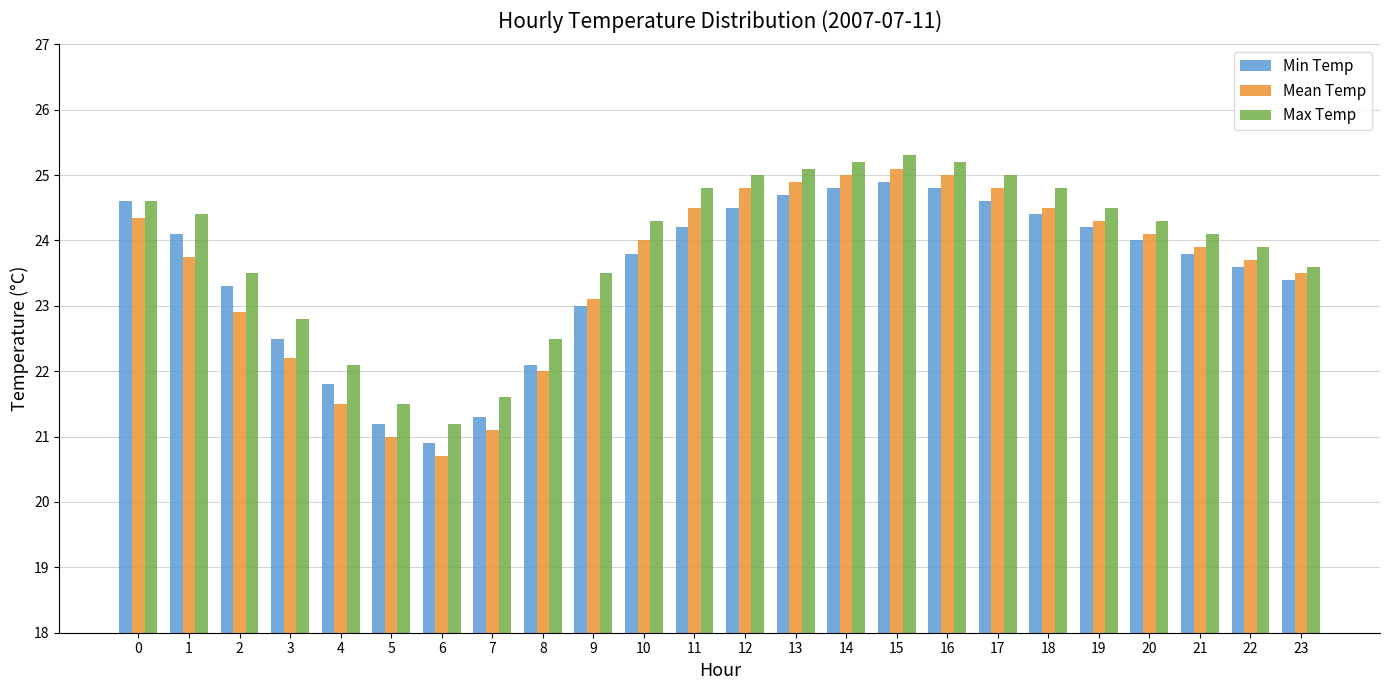

Reading right to left, transcribe all the data shown in this chart.

Min Temp: 23.4	23.6	23.8	24.0	24.2	24.4	24.6	24.8	24.9	24.8	24.7	24.5	24.2	23.8	23.0	22.1	21.3	20.9	21.2	21.8	22.5	23.3	24.1	24.6
Mean Temp: 23.5	23.7	23.9	24.1	24.3	24.5	24.8	25.0	25.1	25.0	24.9	24.8	24.5	24.0	23.1	22.0	21.1	20.7	21.0	21.5	22.2	22.9	23.8	24.4
Max Temp: 23.6	23.9	24.1	24.3	24.5	24.8	25.0	25.2	25.3	25.2	25.1	25.0	24.8	24.3	23.5	22.5	21.6	21.2	21.5	22.1	22.8	23.5	24.4	24.6